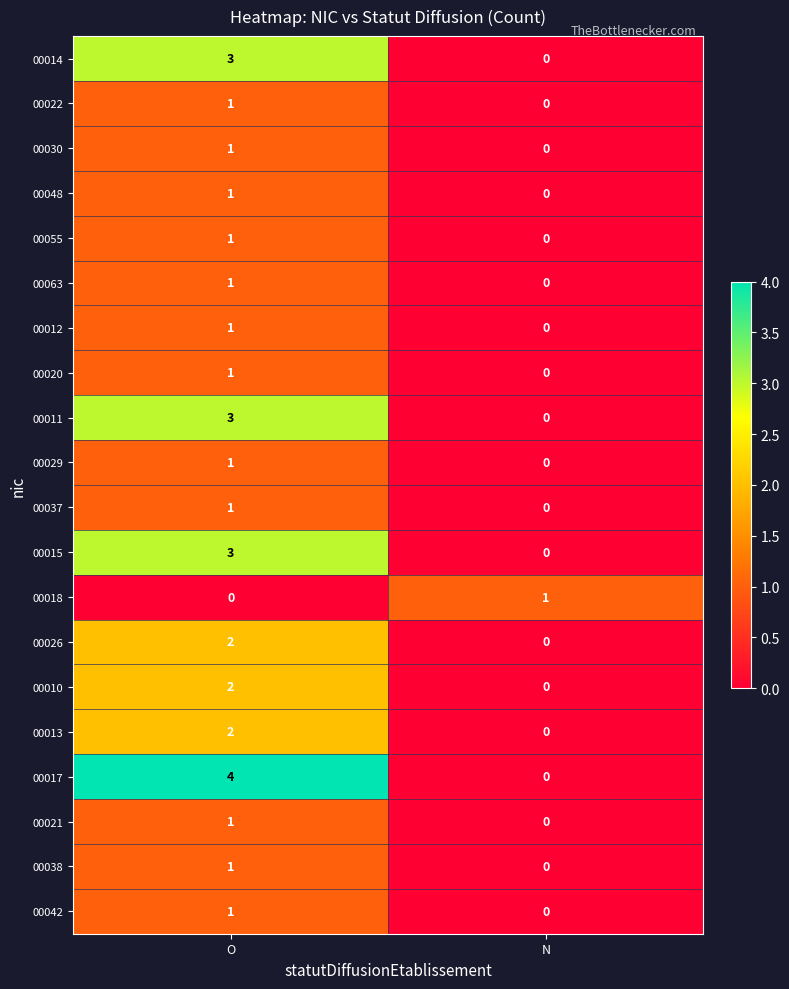

How many data points does each series have?

2